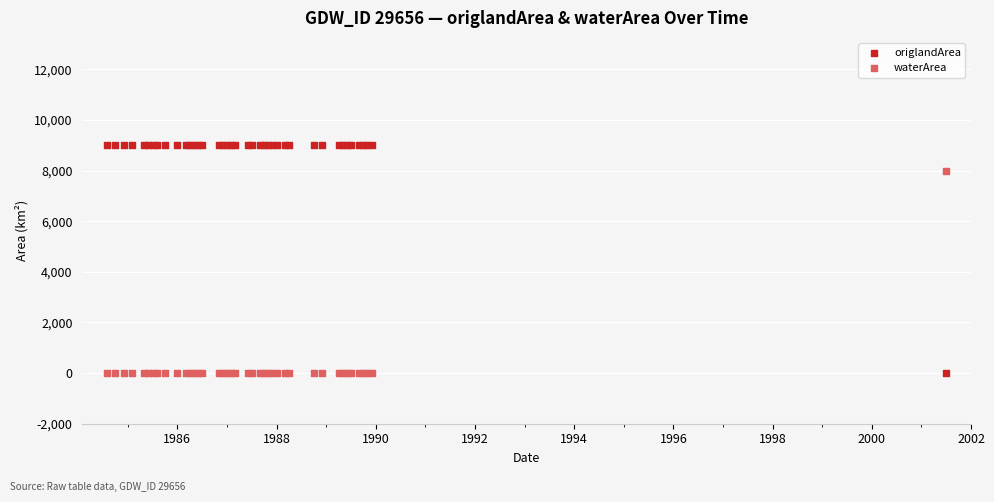

Across all series, what Y value is closest to 4500?

8000